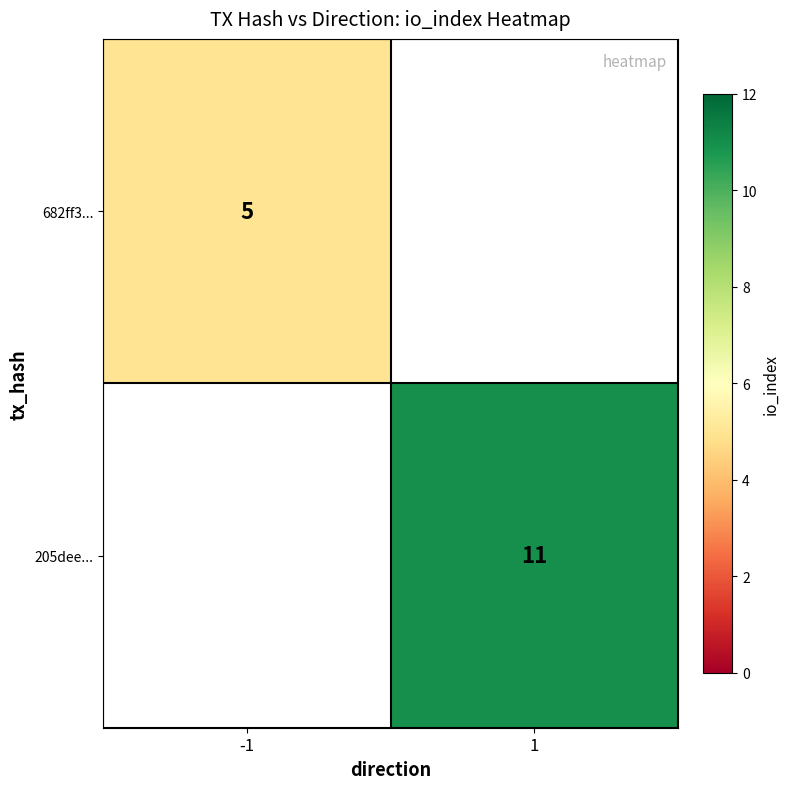

The 205dee... series shows 11 at 1. True or false?

True